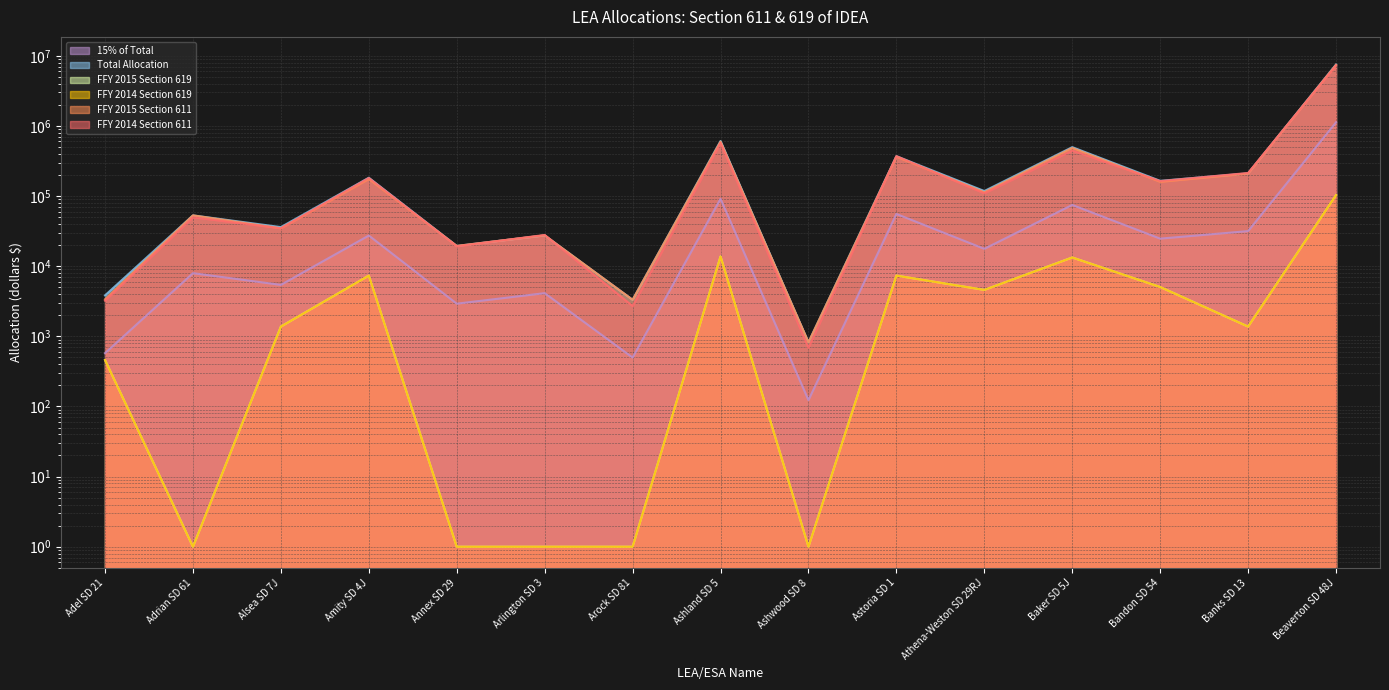

Where is the first local maximum for FFY 2015 Section 611?

Adrian SD 61